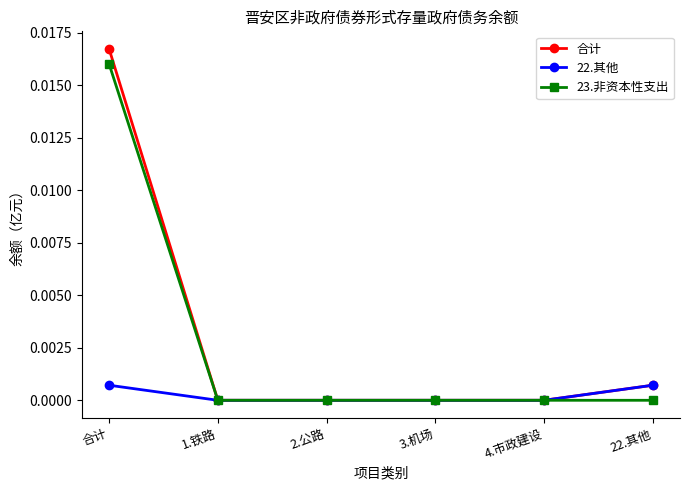

Does the chart display data point markers on the line(s)?

Yes